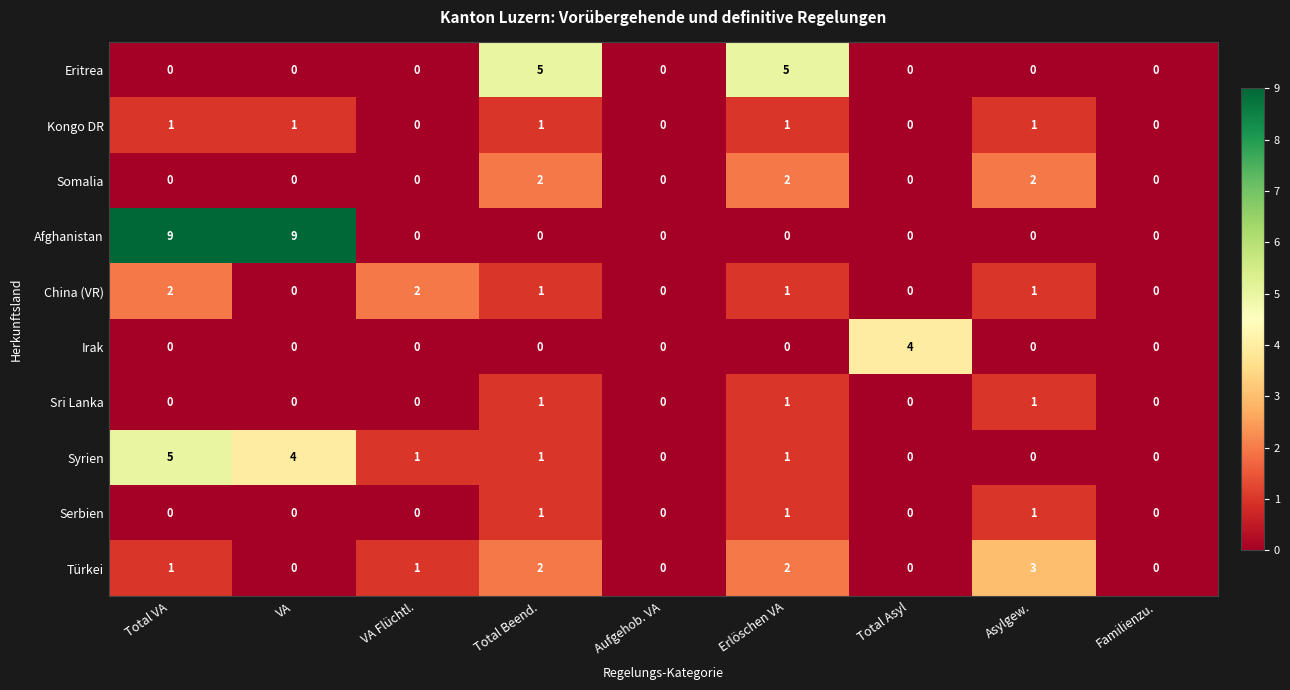

Which series has the largest total across all categories?

Afghanistan